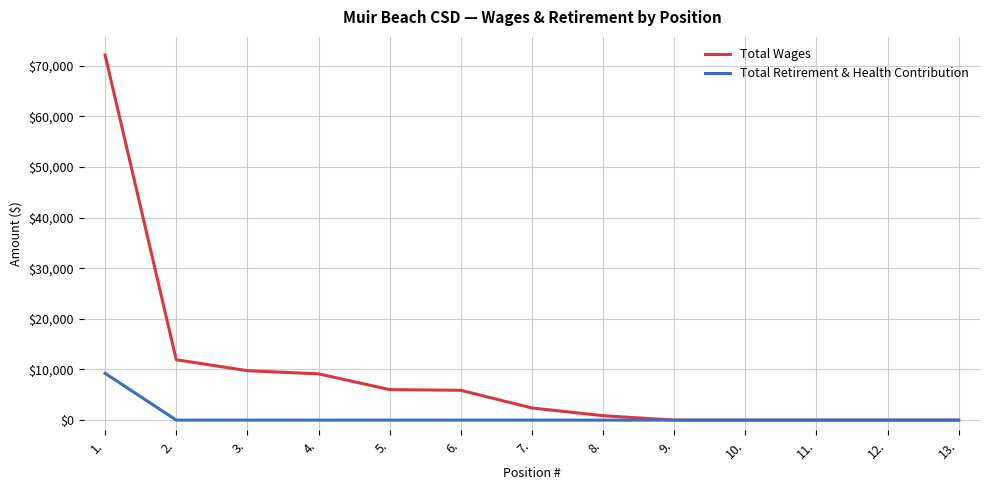

The value of Total Retirement & Health Contribution at 4. is 0. True or false?

True